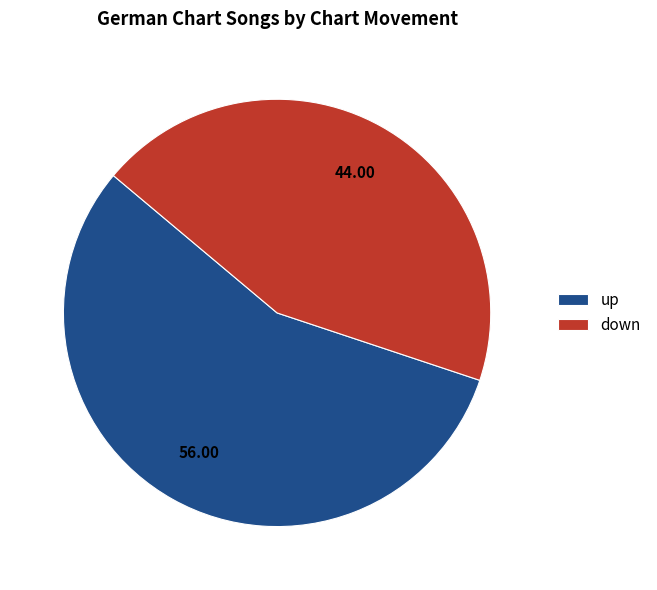

Which has a higher value, up or down?

up